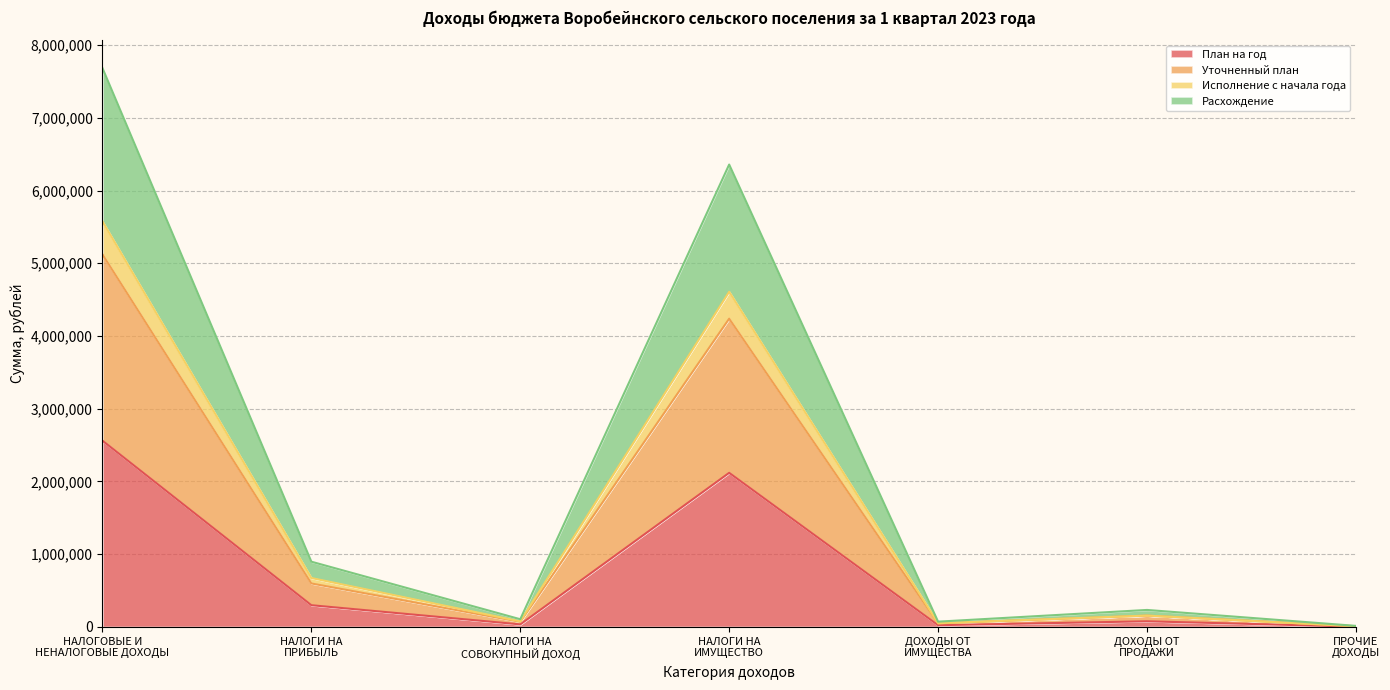

How many data points does each series have?

7